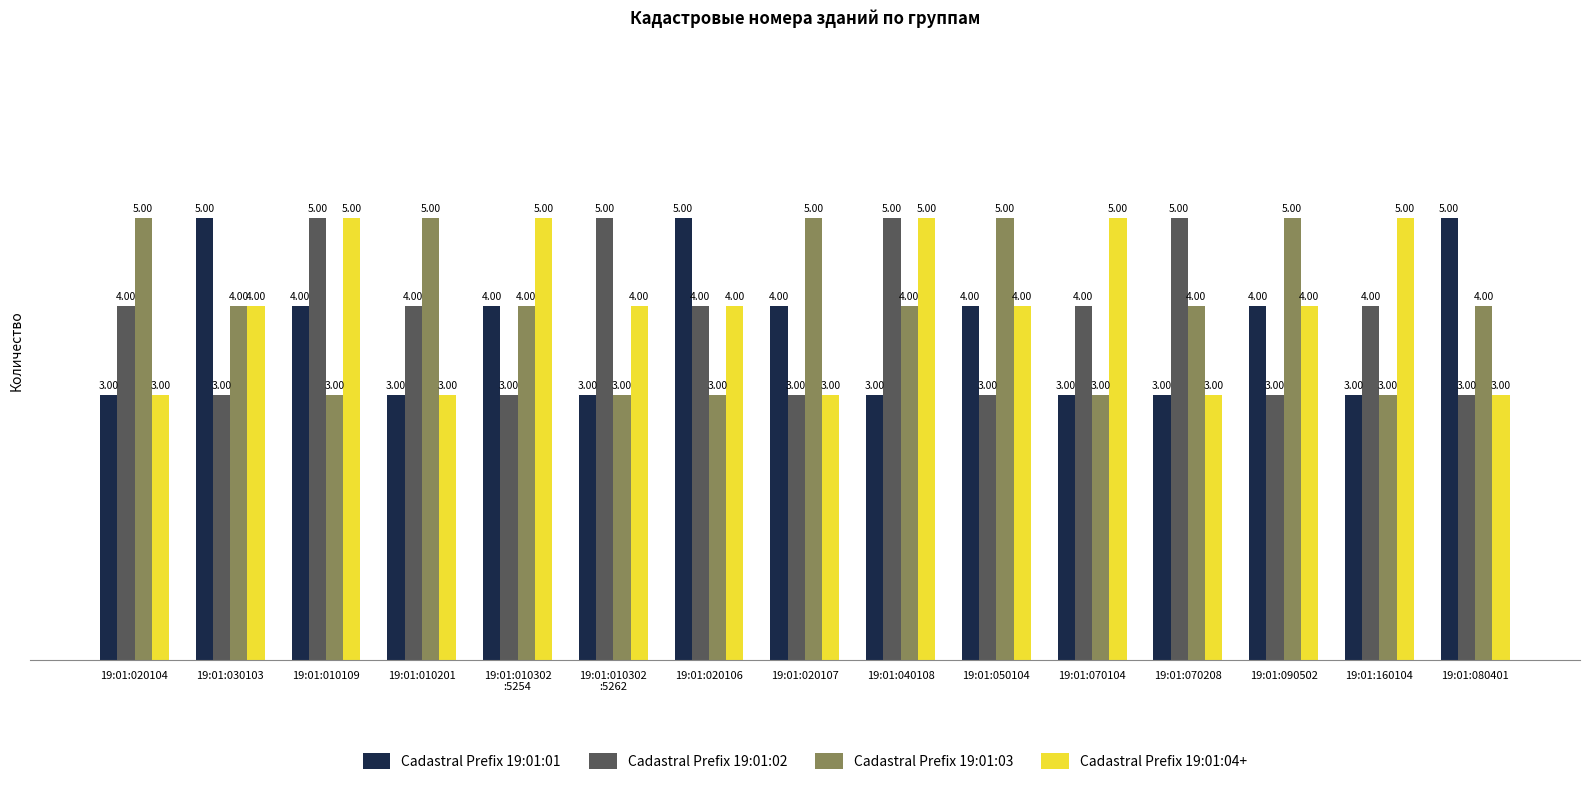

Are the bars horizontal?

No